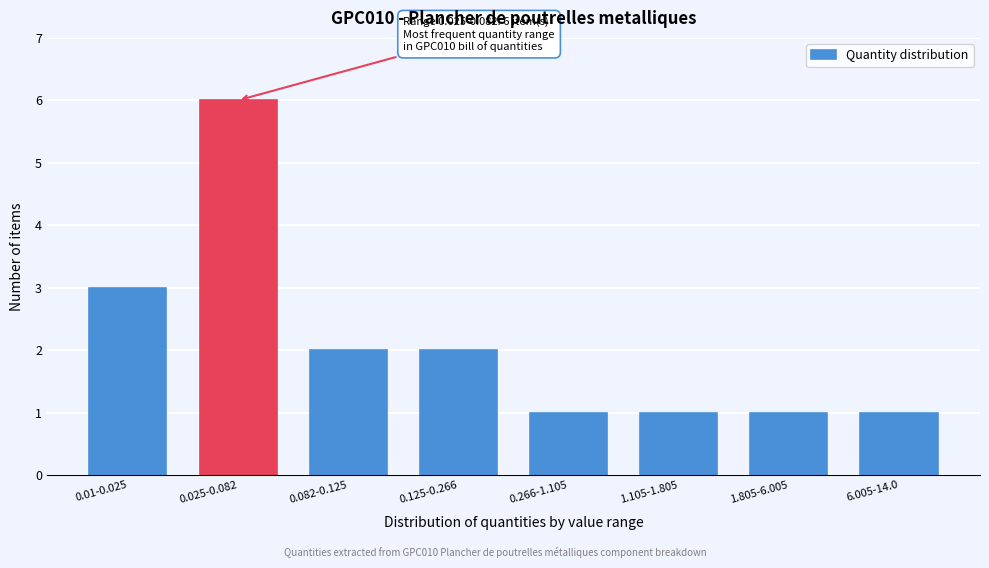

Reading left to right, what are all the values shown in this chart?

0.01-0.025=3	0.025-0.082=6	0.082-0.125=2	0.125-0.266=2	0.266-1.105=1	1.105-1.805=1	1.805-6.005=1	6.005-14.0=1